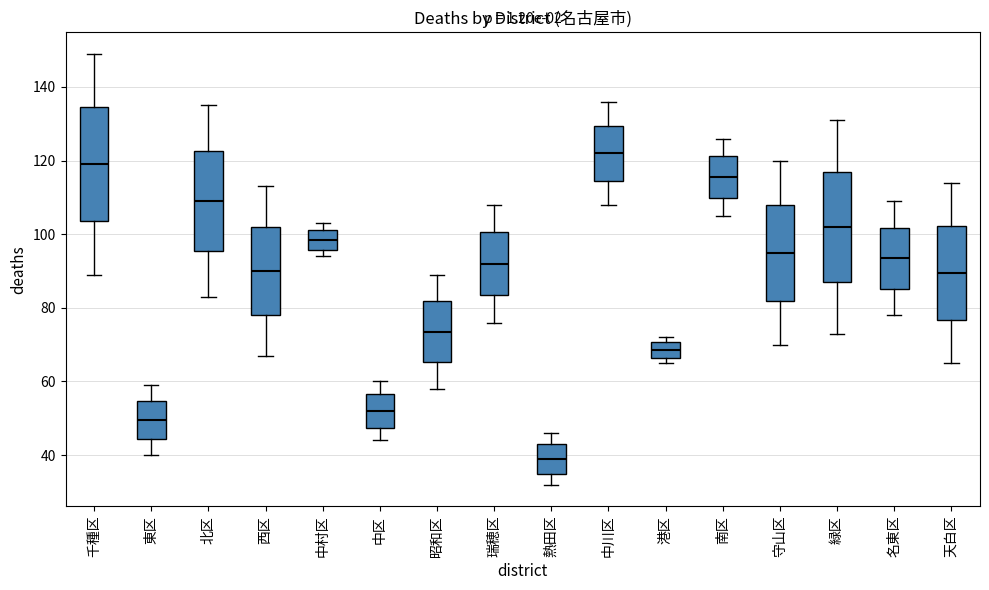

Which box has the highest median line?

中川区